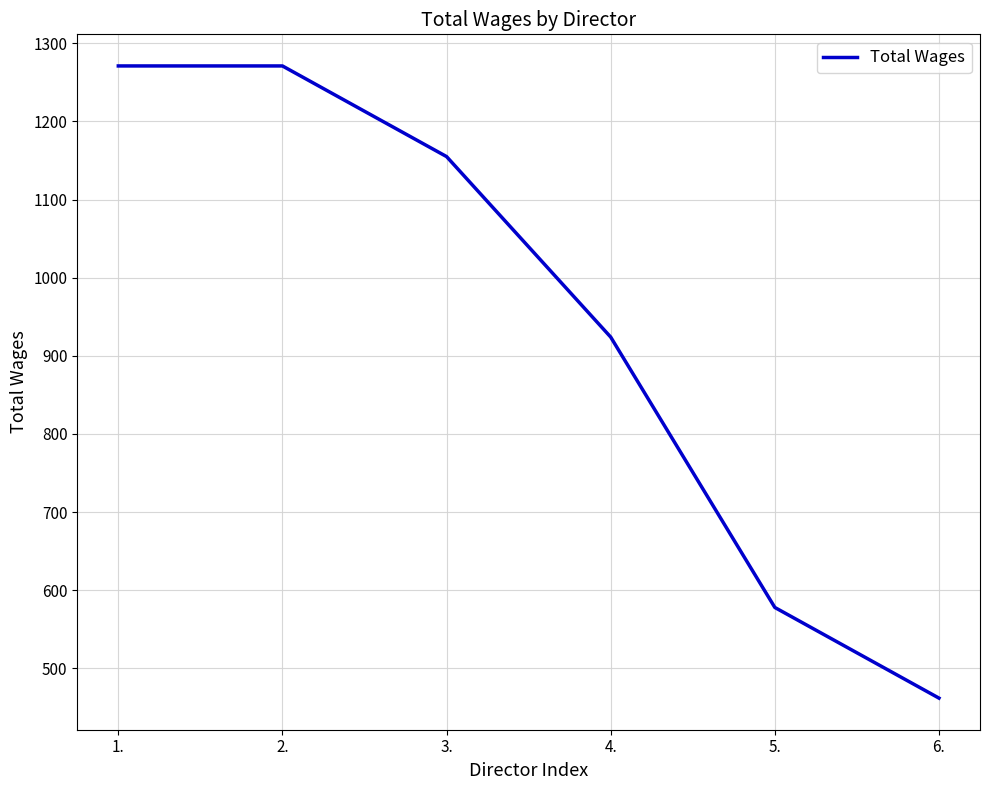

How many categories are shown in the chart?

6